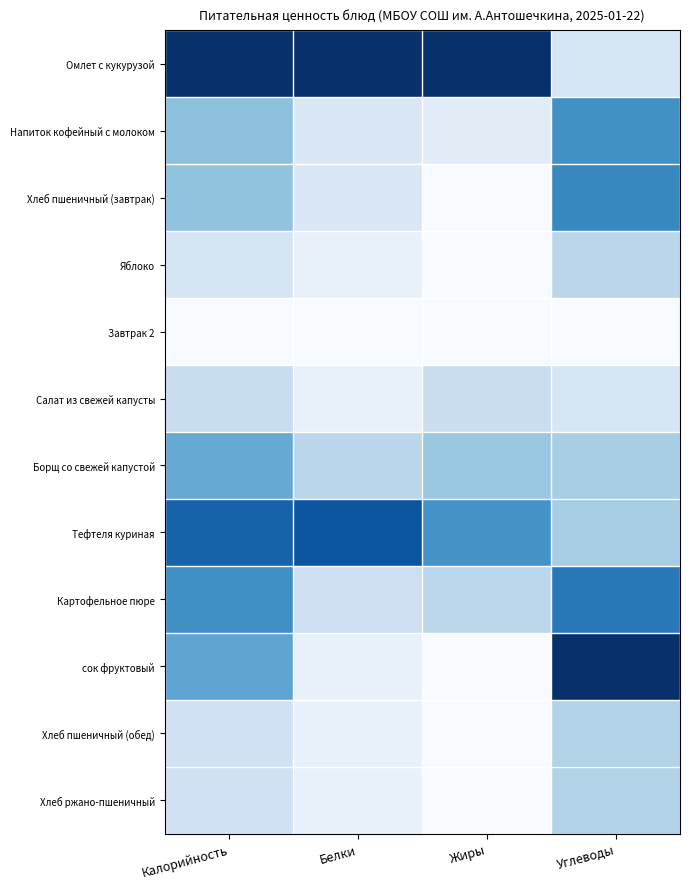

Which label corresponds to the largest value in the chart?

Калорийность